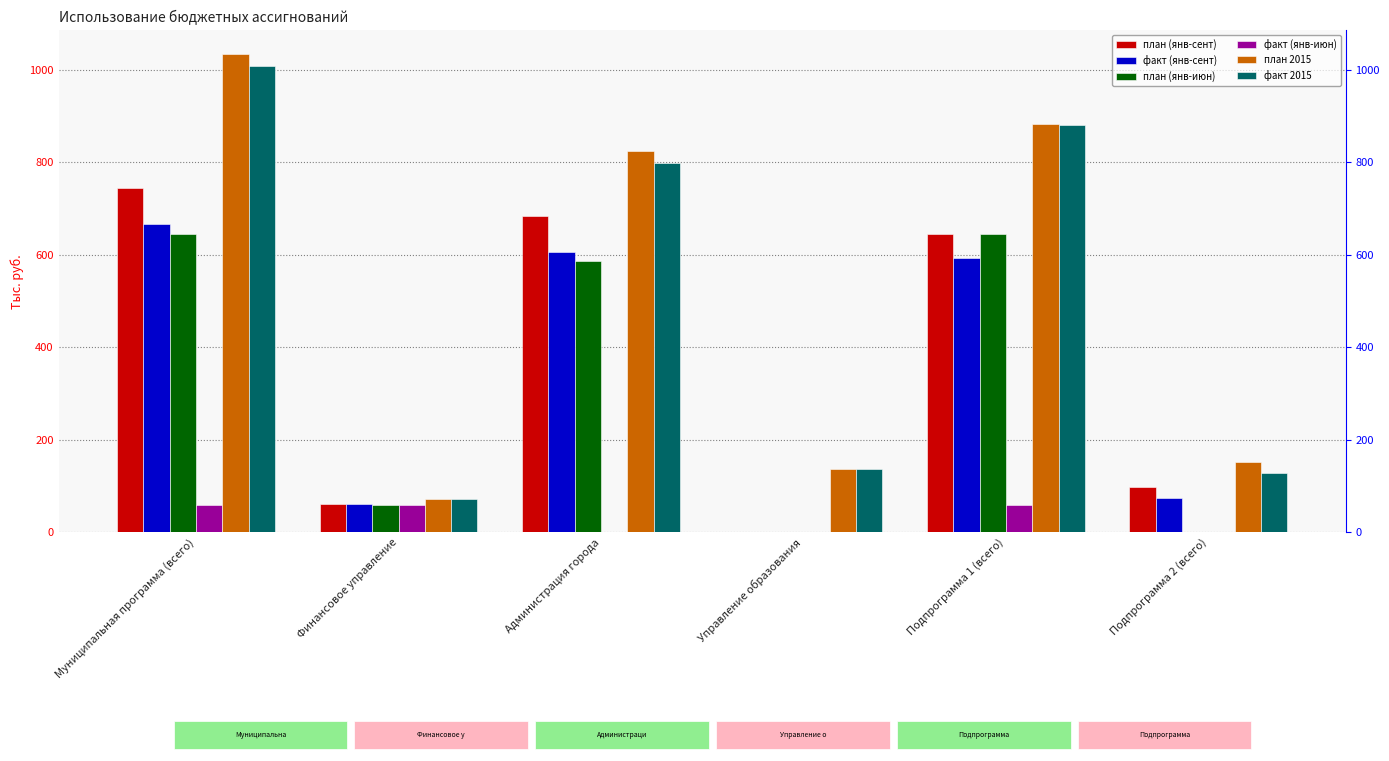

Where does the план (янв-сент) series first go above 645?

Муниципальная программа (всего)